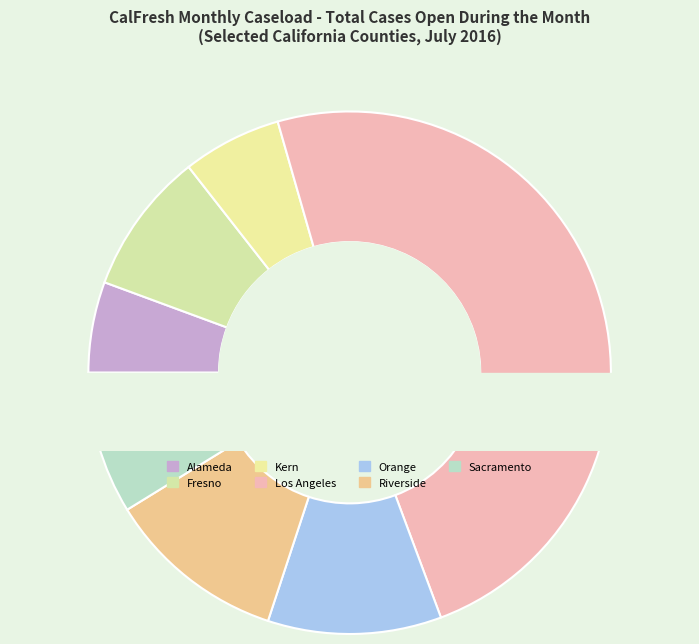

To the nearest percent, what is the combined percentage of Orange and Sacramento?

20%